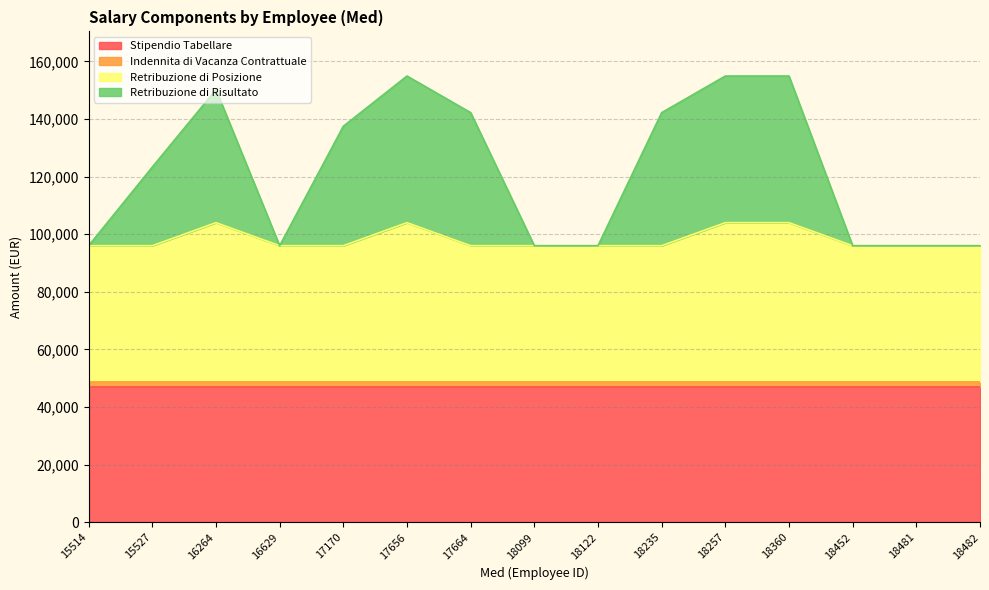

The Retribuzione di Posizione series shows 96015.1 at 18481. True or false?

True